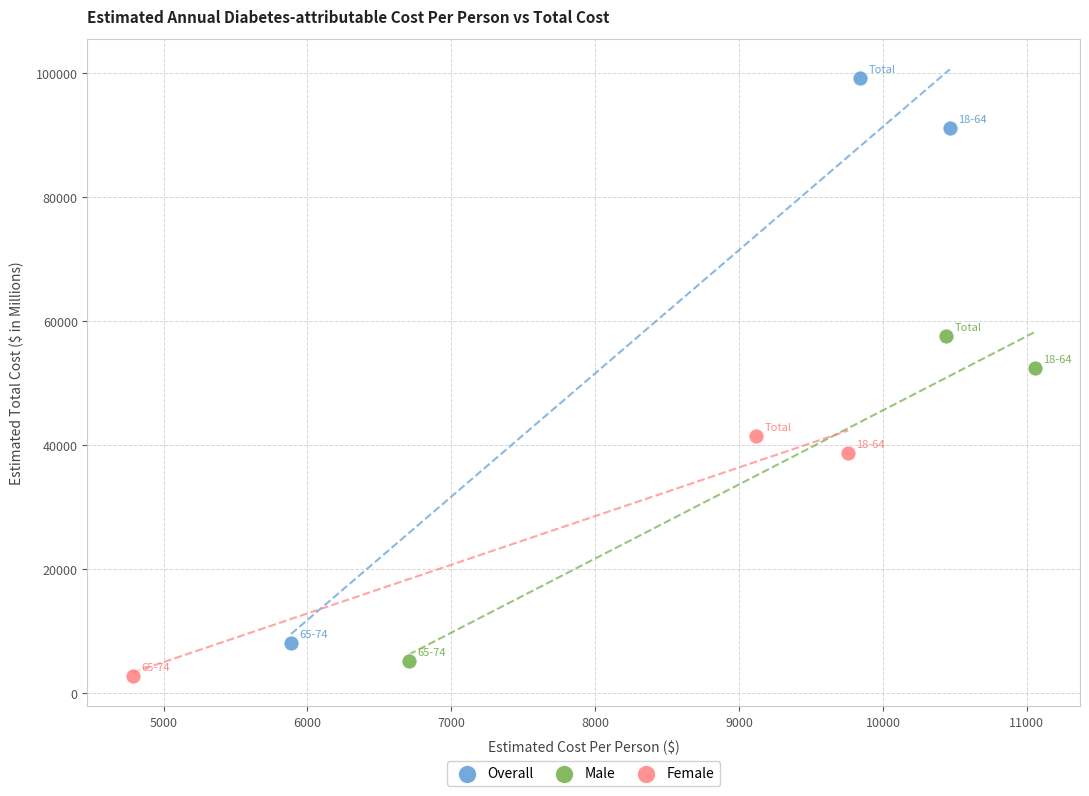

Which series contains the highest Y value?

Overall